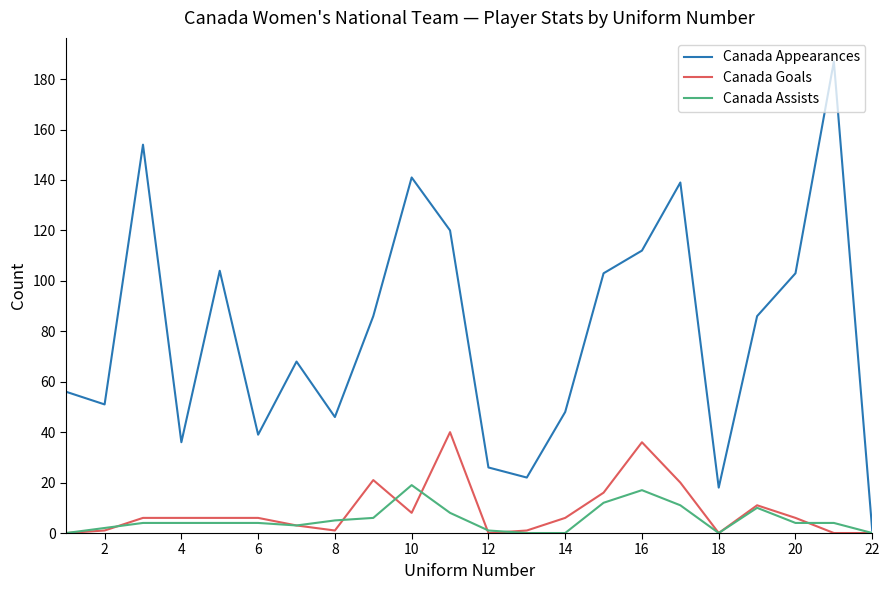

Rank the series by their maximum value, from lowest to highest.

Canada Assists, Canada Goals, Canada Appearances